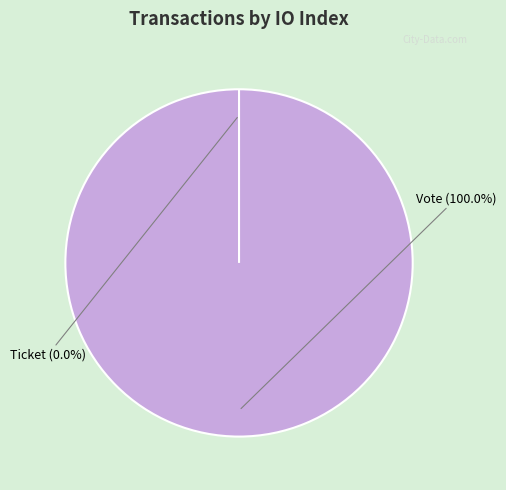

Is Vote the majority of the pie?

Yes